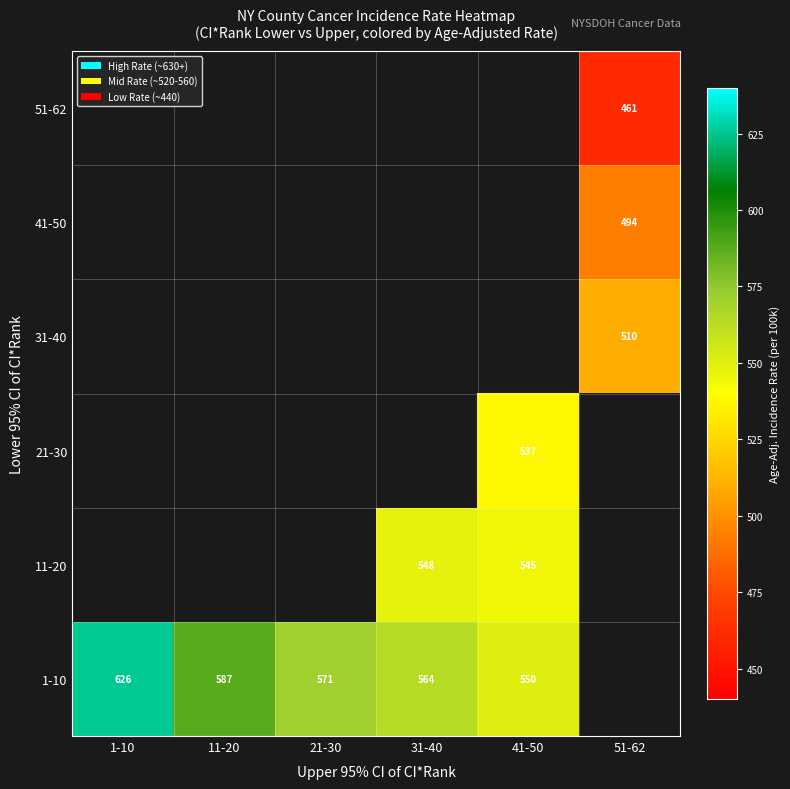

Is the value of 11-20 at 41-50 greater than the value of 1-10 at 41-50?

No